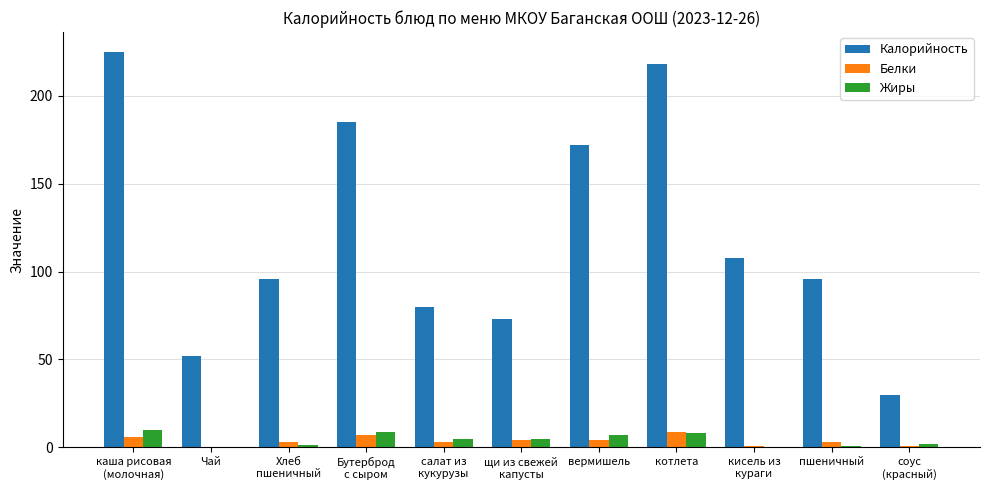

How many groups of bars are there?

11